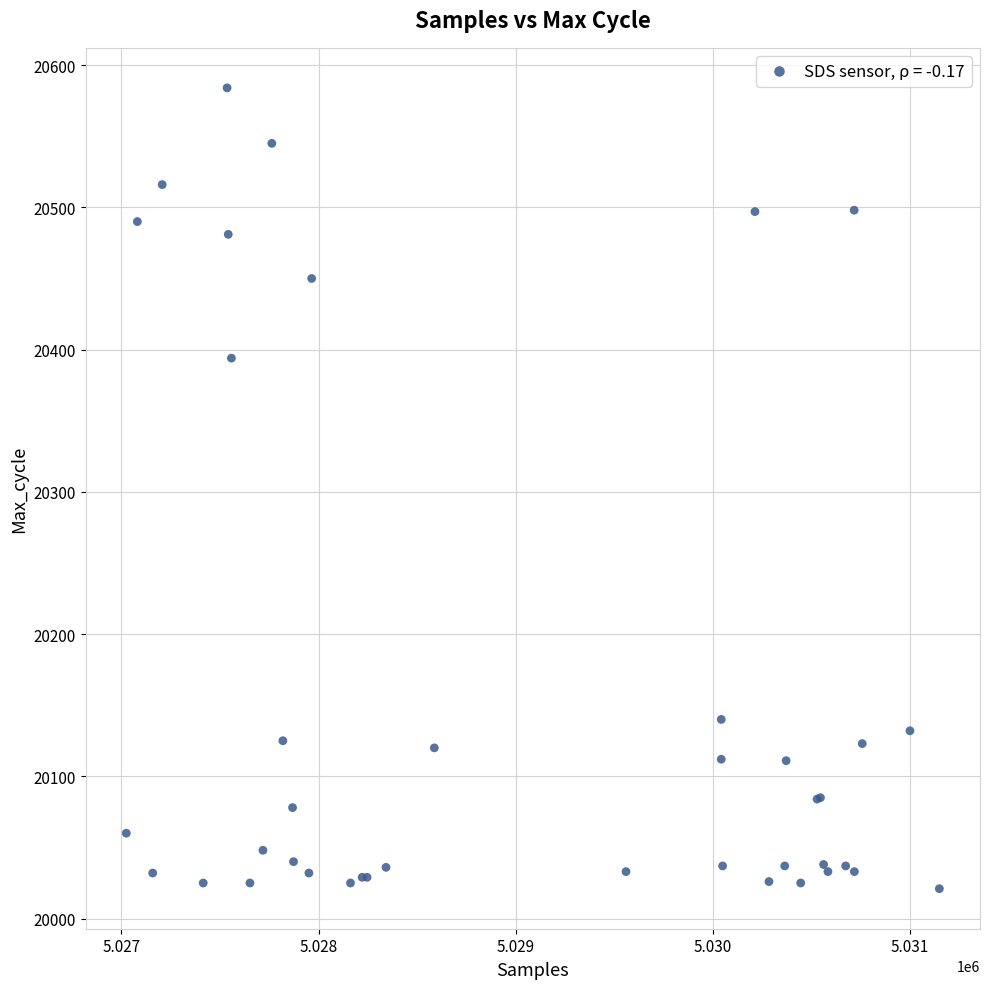

What Y value in the scatter plot is closest to 20302?

20394